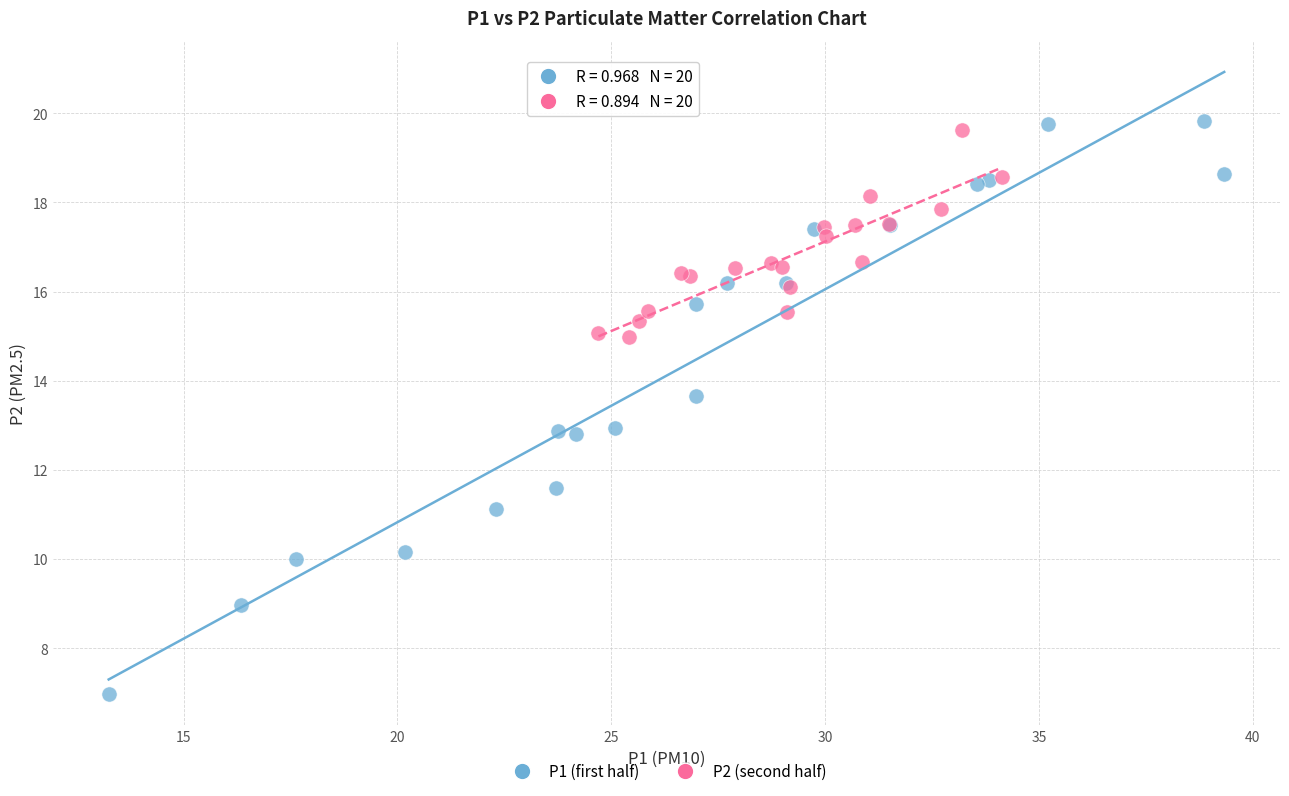

Which series has the largest Y range (max minus min)?

P1 (first half)